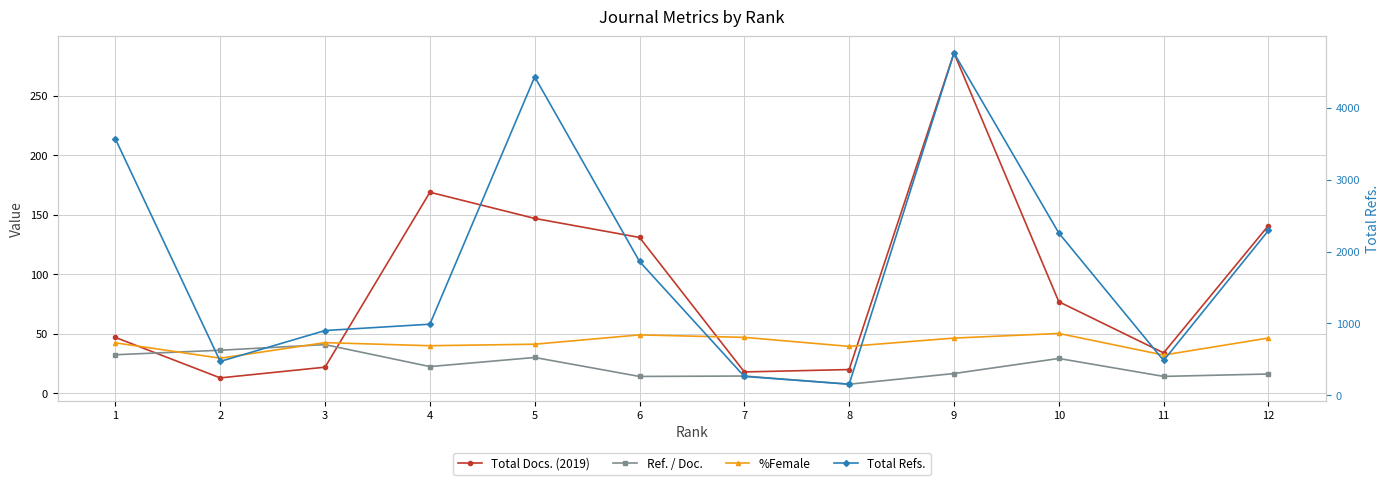

Is it true that Ref. / Doc. equals 36.2 at 2?

True